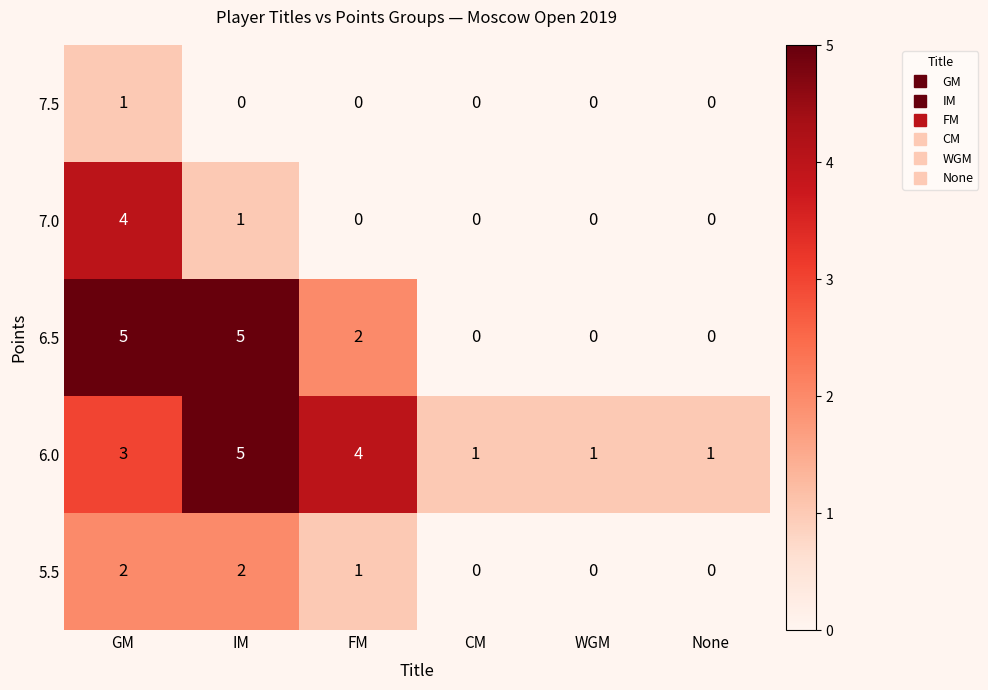

Reading left to right, list all the values displayed in this chart.

7.5: 1	0	0	0	0	0
7.0: 4	1	0	0	0	0
6.5: 5	5	2	0	0	0
6.0: 3	5	4	1	1	1
5.5: 2	2	1	0	0	0